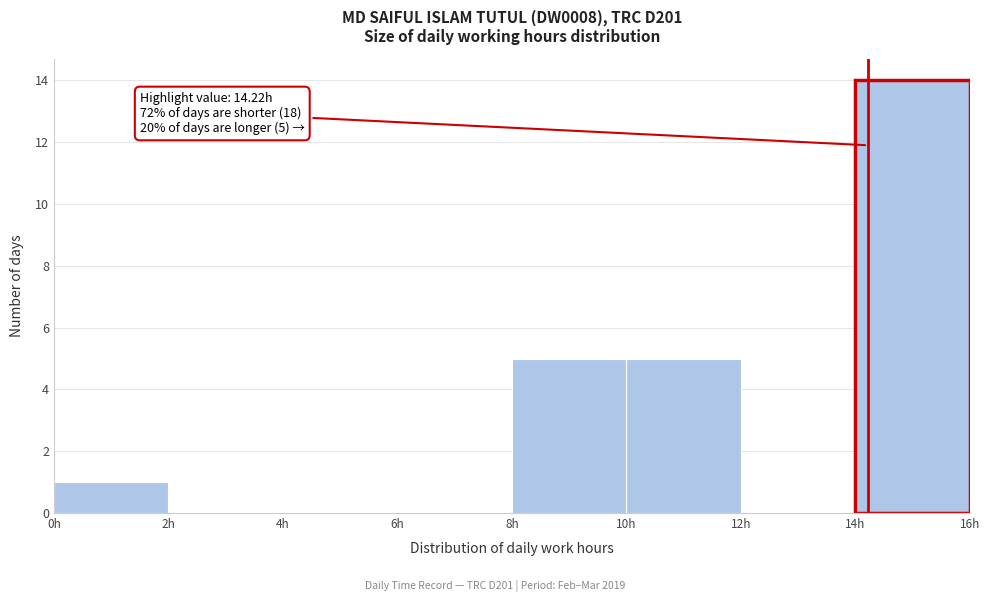

Over which range of the x-axis is the bar tallest?

14 to 16